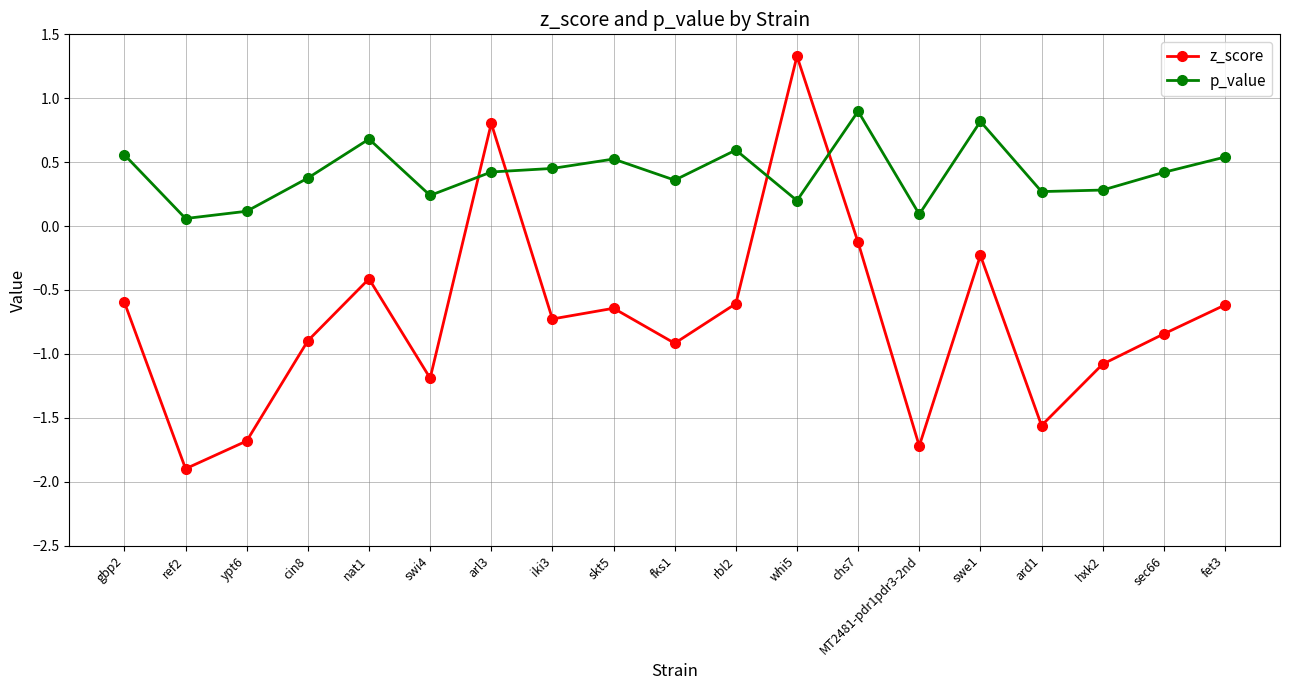

Between nat1 and MT2481-pdr1pdr3-2nd, which series saw the biggest shift?

z_score